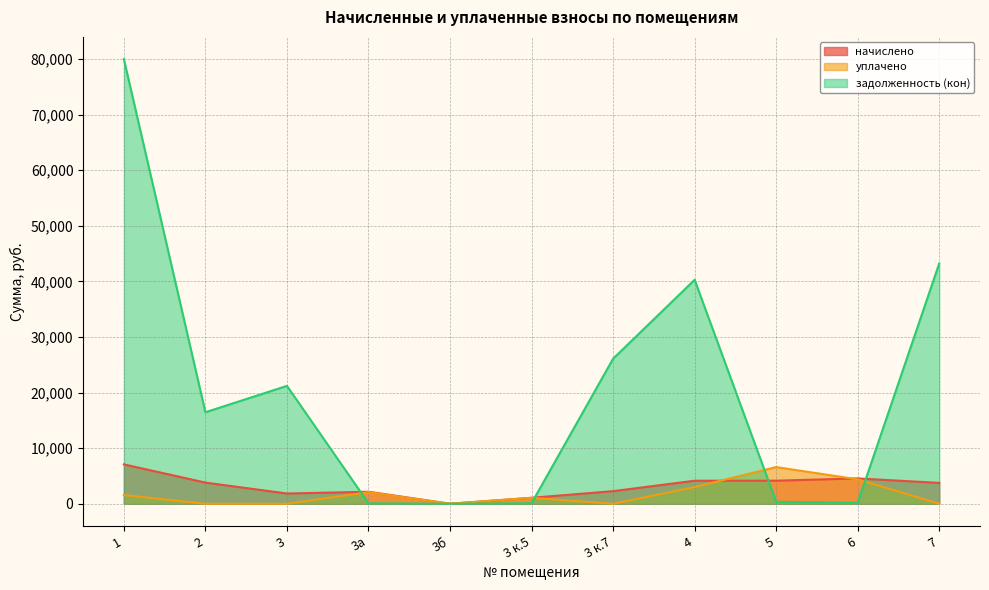

What is the maximum value for начислено?

7081.0